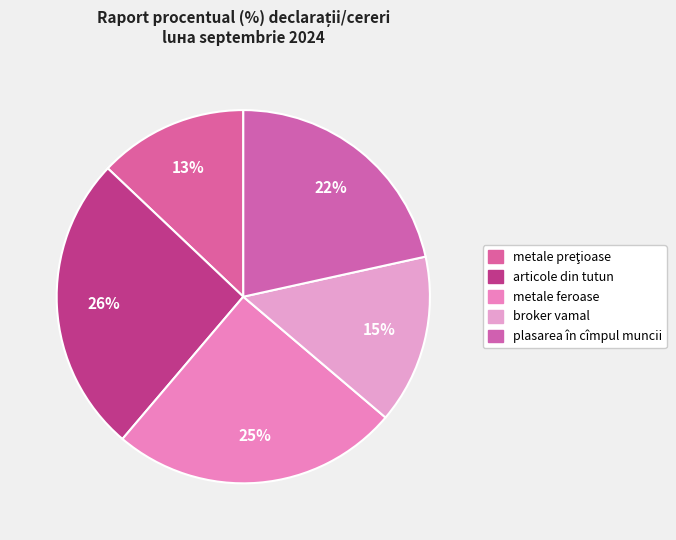

To the nearest percent, what portion does broker vamal represent?

15%